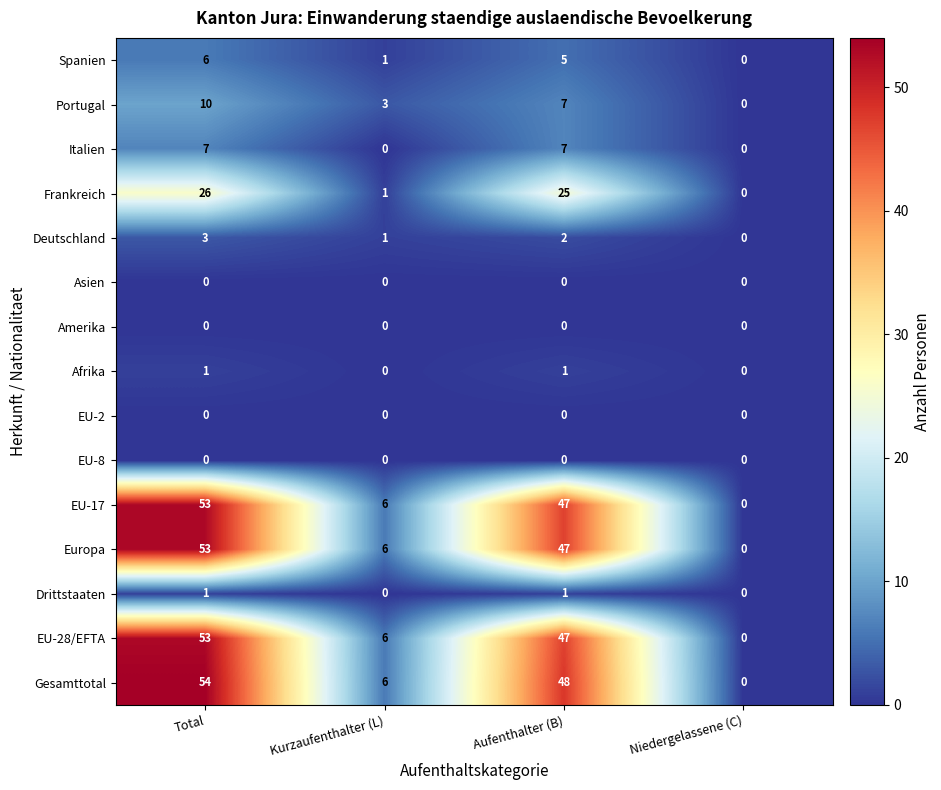

Between Aufenthalter (B) and Niedergelassene (C), which series saw the biggest shift?

Gesamttotal